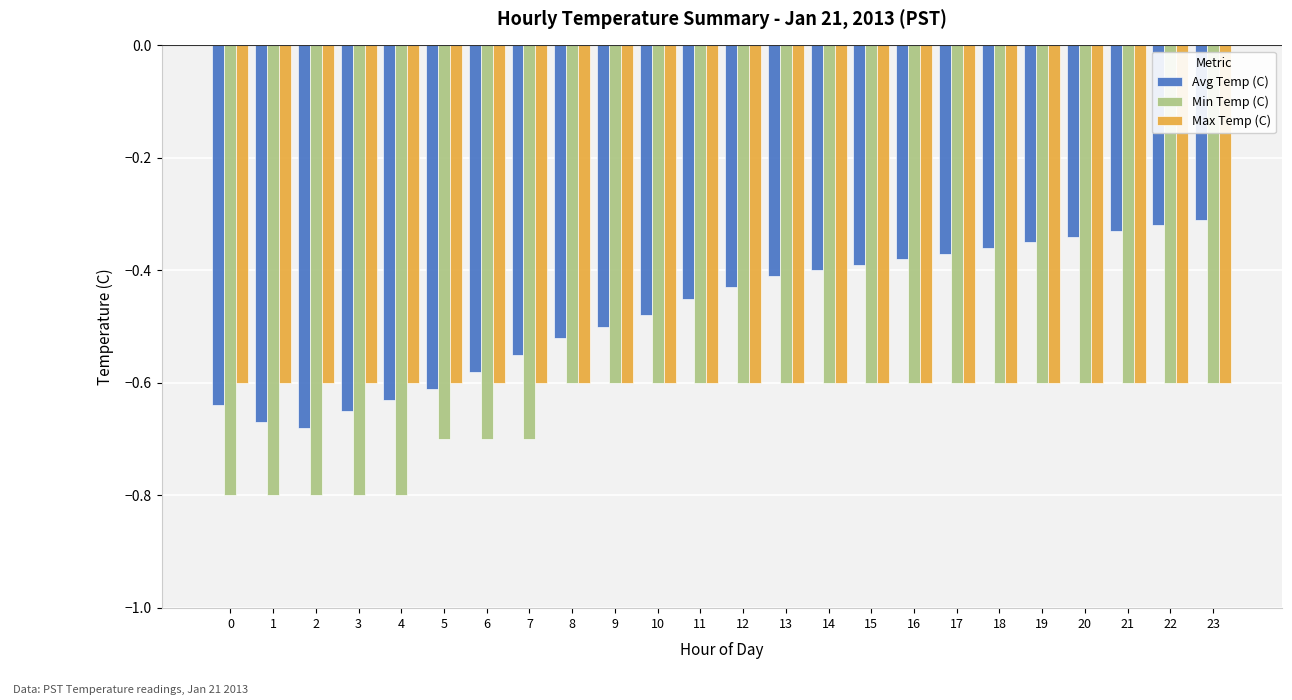

What is the sum of all Max Temp (C) values?

-14.4